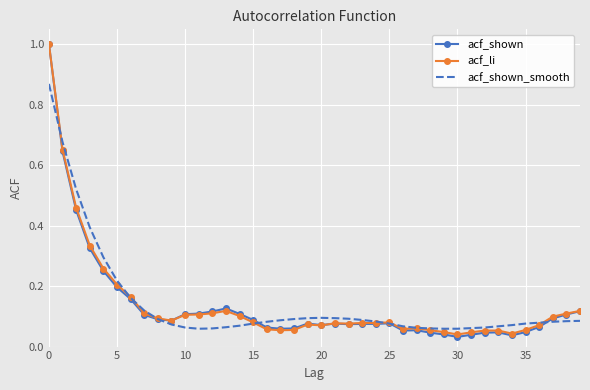

What is the greatest value displayed?

1.0